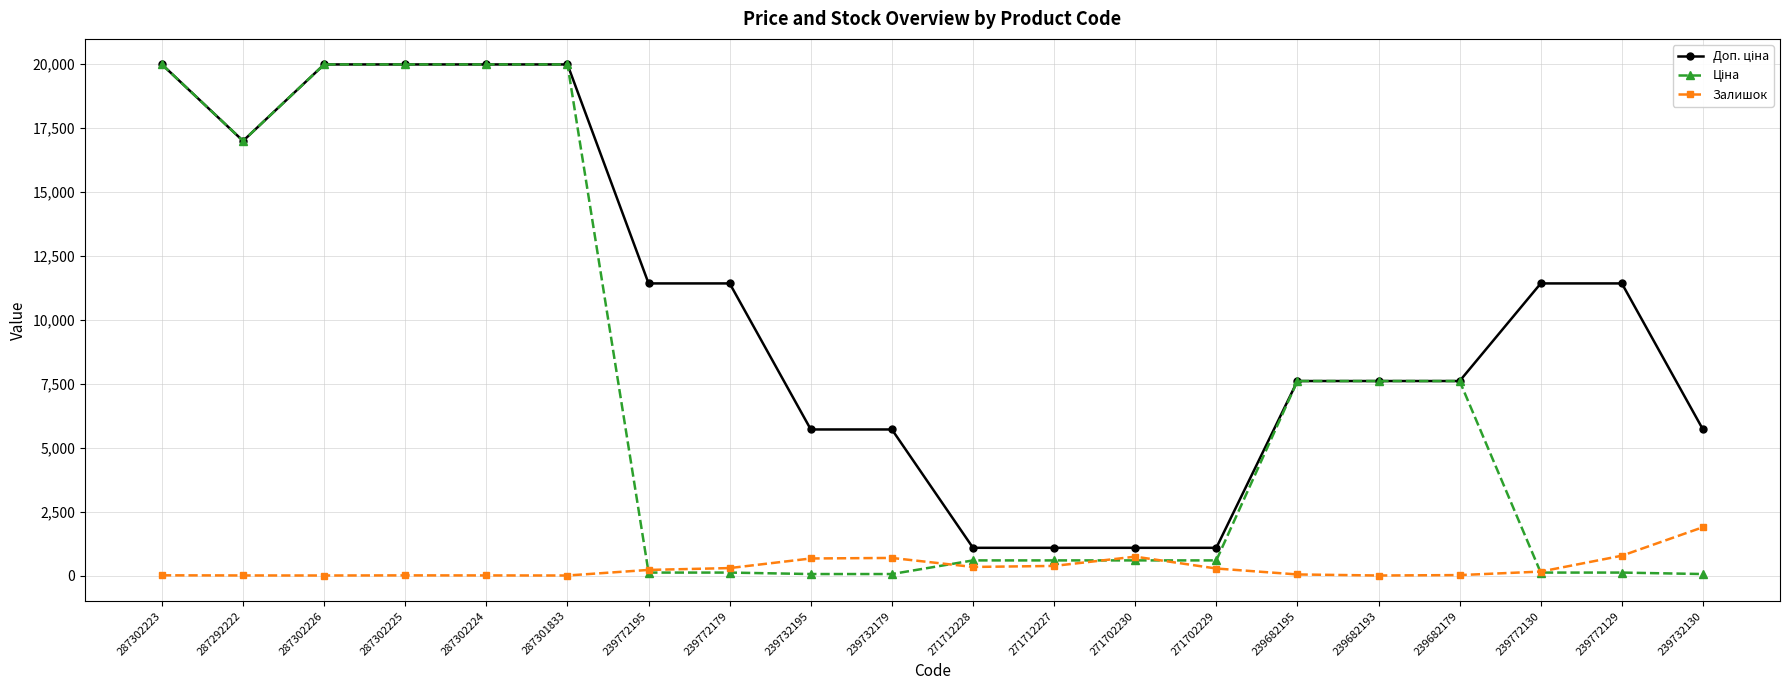

At which label does Залишок reach its peak?

239732130